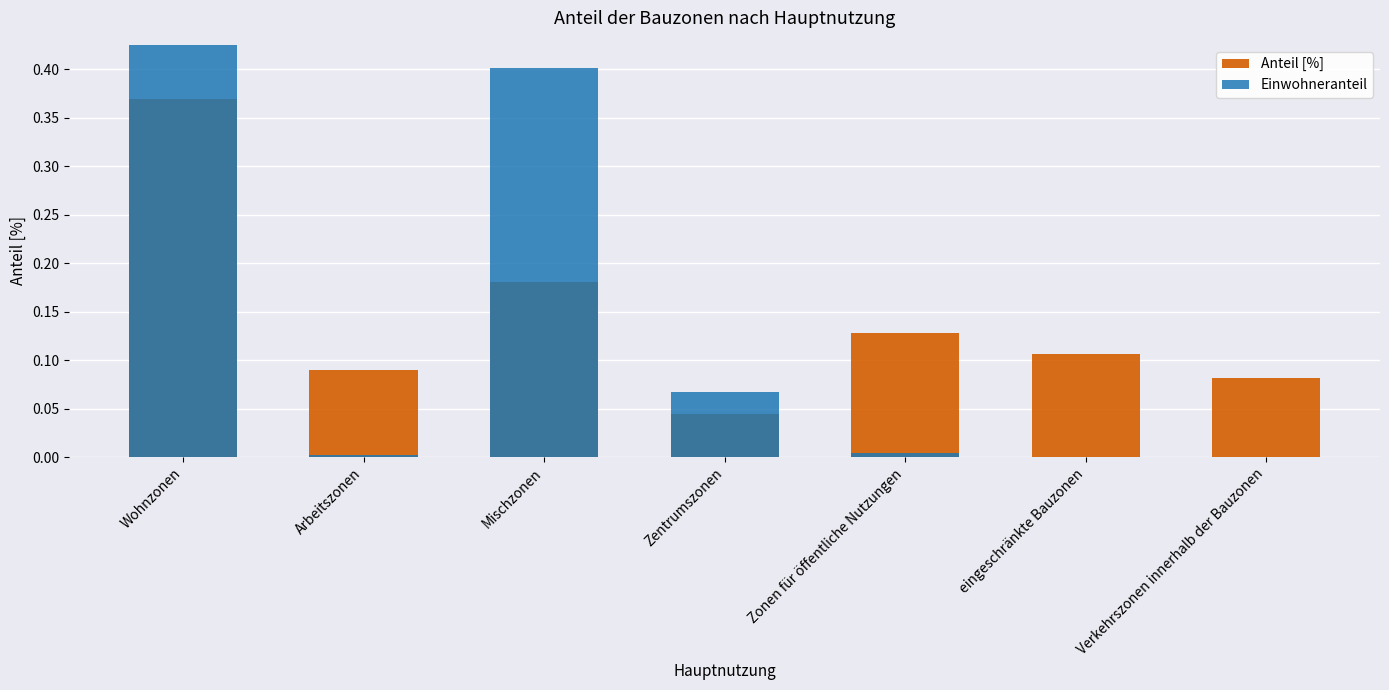

Reading left to right, list all the values displayed in this chart.

Anteil [%]: Wohnzonen=0.4	Arbeitszonen=0.1	Mischzonen=0.2	Zentrumszonen=0.0	Zonen für öffentliche Nutzungen=0.1	eingeschränkte Bauzonen=0.1	Verkehrszonen innerhalb der Bauzonen=0.1
Einwohneranteil: Wohnzonen=0.5	Arbeitszonen=0.0	Mischzonen=0.4	Zentrumszonen=0.1	Zonen für öffentliche Nutzungen=0.0	eingeschränkte Bauzonen=0.0	Verkehrszonen innerhalb der Bauzonen=0.0